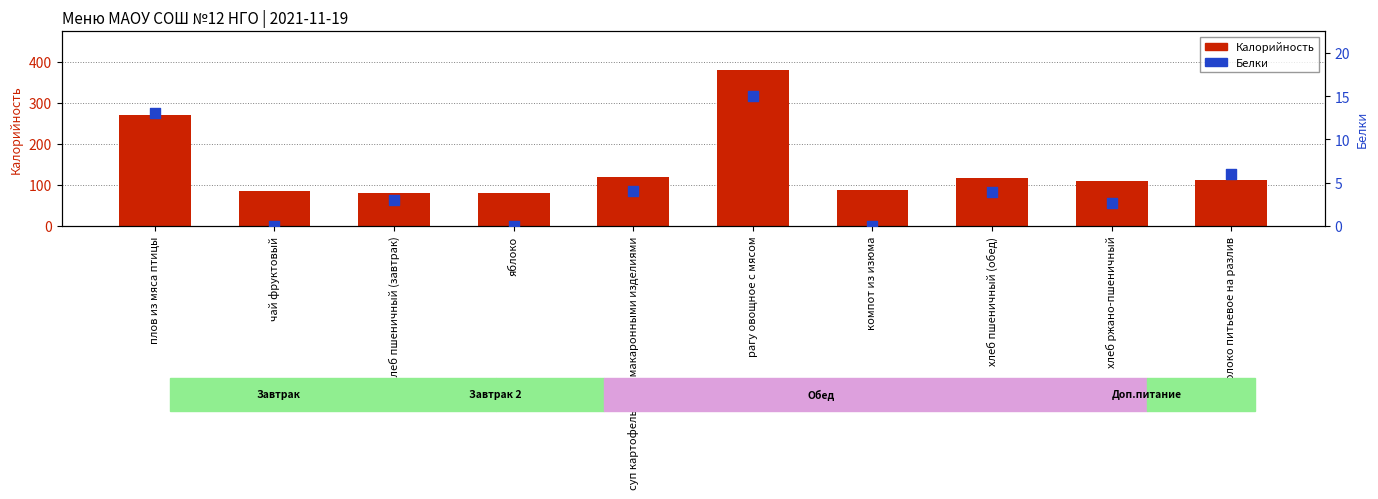

Which series reaches the minimum Y coordinate?

Белки